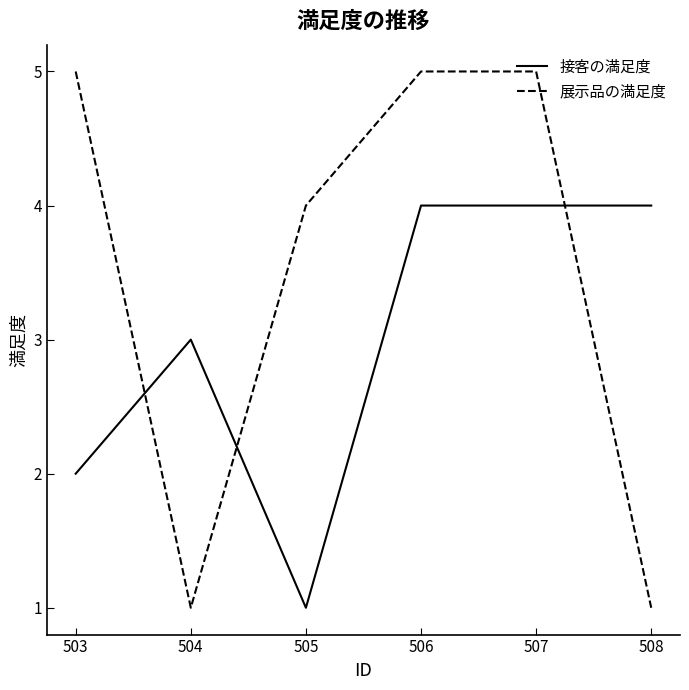

List the series in order of their overall mean, lowest first.

接客の満足度, 展示品の満足度